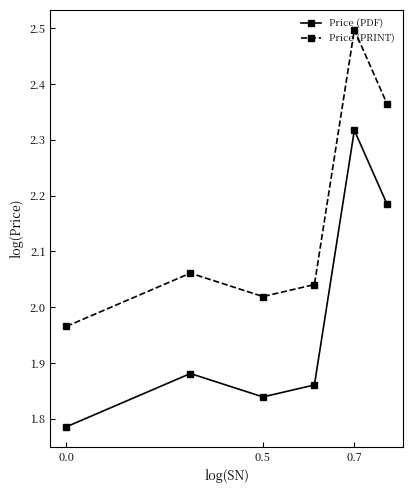

True or false: Price (PDF) and Price (PRINT) intersect in this chart.

False